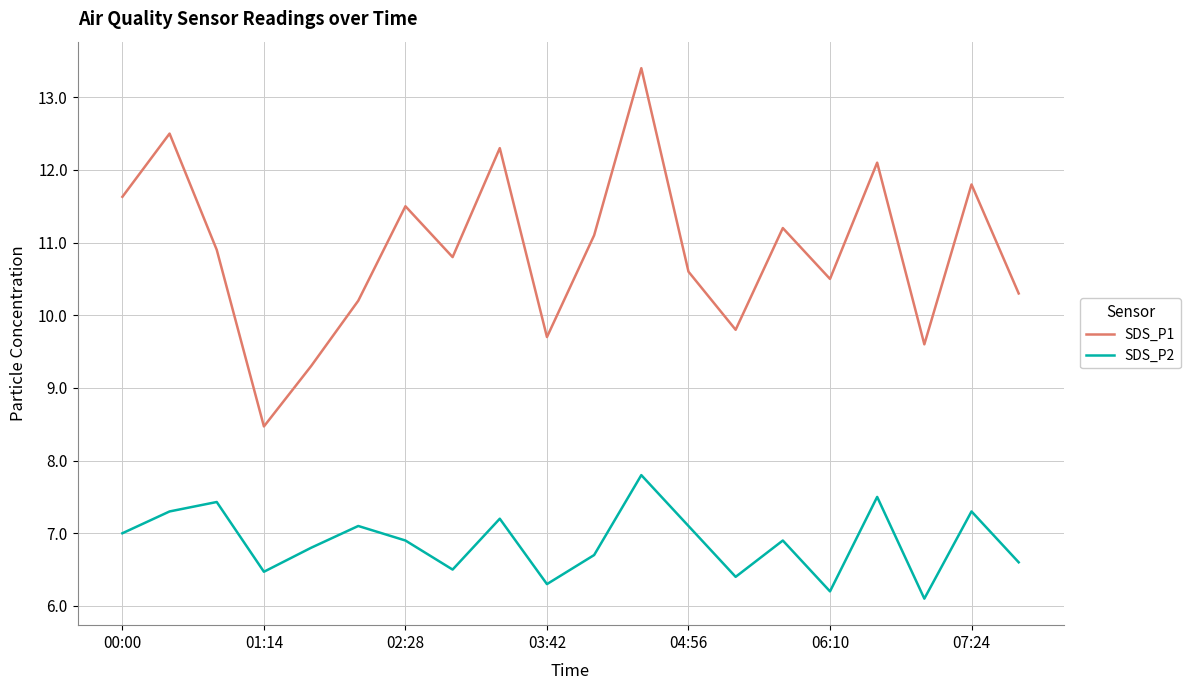

True or false: SDS_P1 and SDS_P2 cross at least once.

False